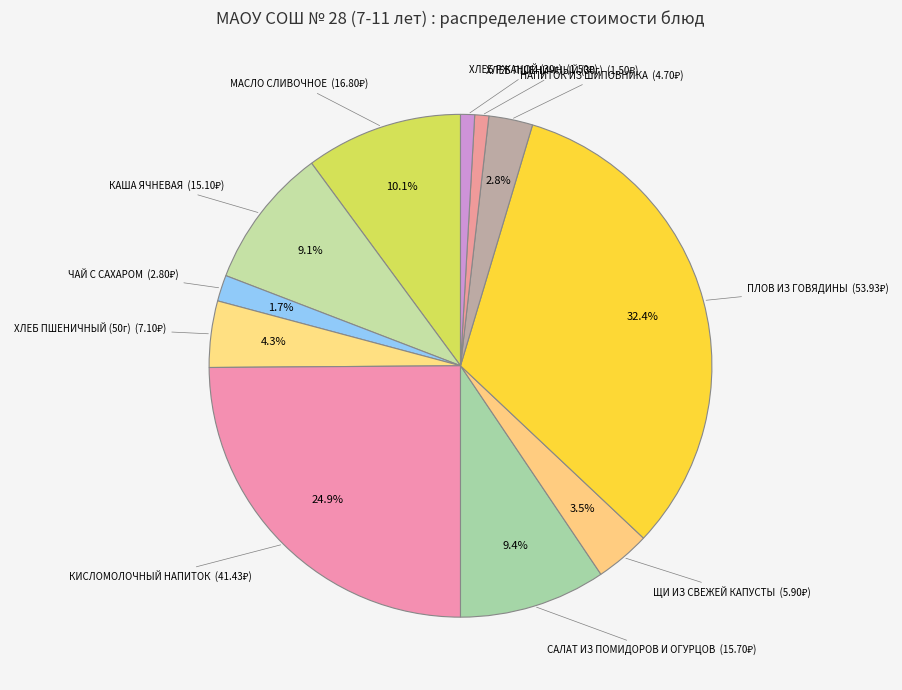

How many slices are in this pie chart?

11